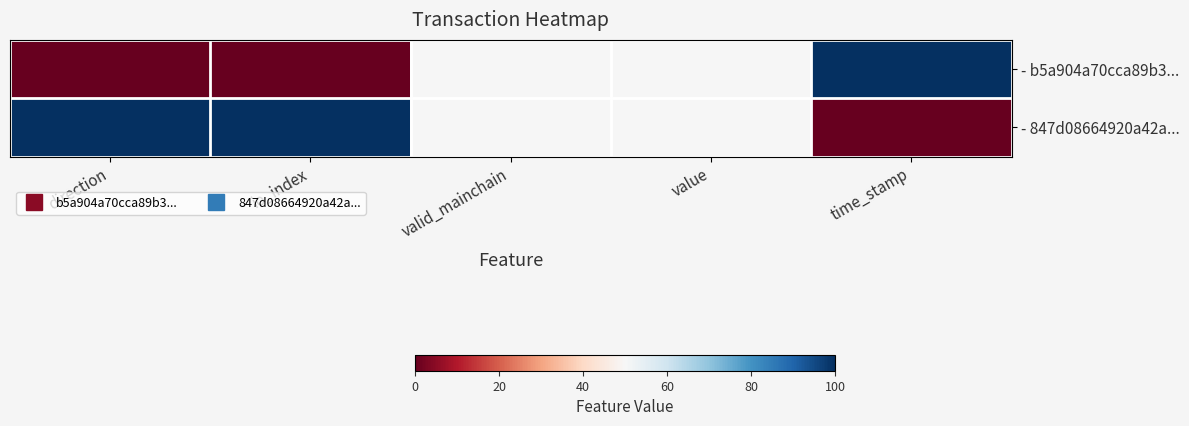

Reading left to right, transcribe all the data shown in this chart.

- b5a904a70cca89b3...: direction=0	io_index=0	valid_mainchain=50	value=50	time_stamp=100
- 847d08664920a42a...: direction=100	io_index=100	valid_mainchain=50	value=50	time_stamp=0